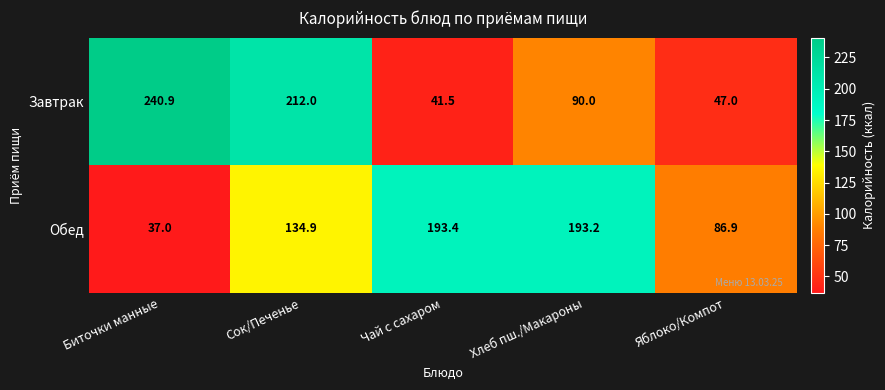

Reading left to right, list all the values displayed in this chart.

Завтрак: Биточки манные=240.9	Сок/Печенье=212.0	Чай с сахаром=41.5	Хлеб пш./Макароны=90.0	Яблоко/Компот=47.0
Обед: Биточки манные=37.0	Сок/Печенье=134.9	Чай с сахаром=193.4	Хлеб пш./Макароны=193.2	Яблоко/Компот=86.9